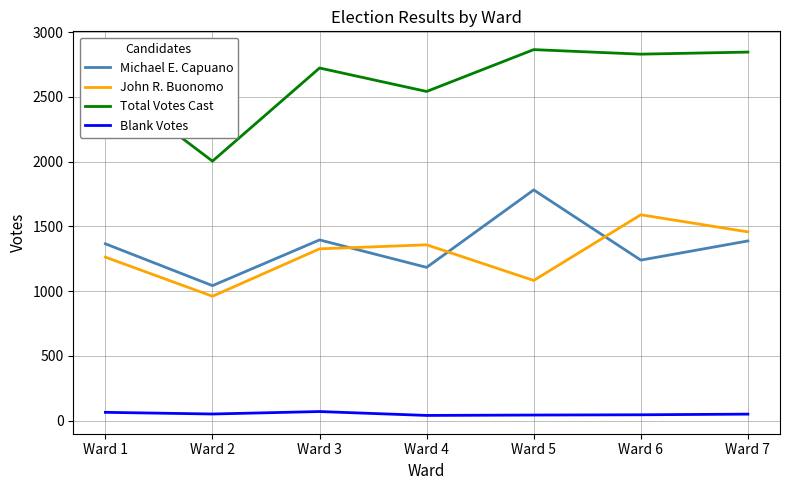

What is the total value across all series at Ward 3?

5517